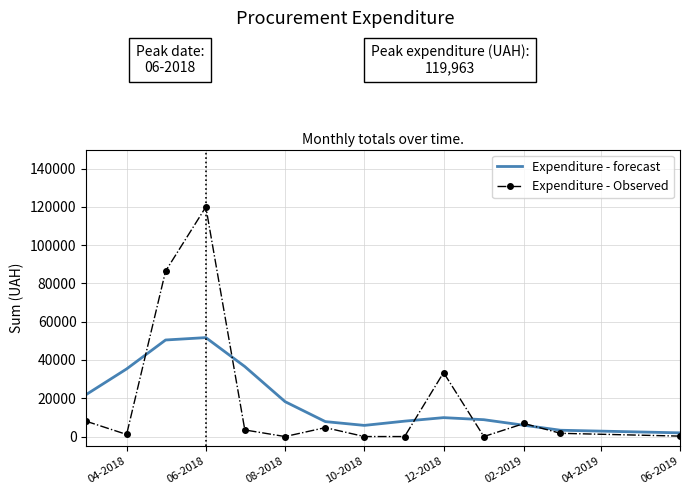

Which series has the widest spread of values?

Expenditure - Observed